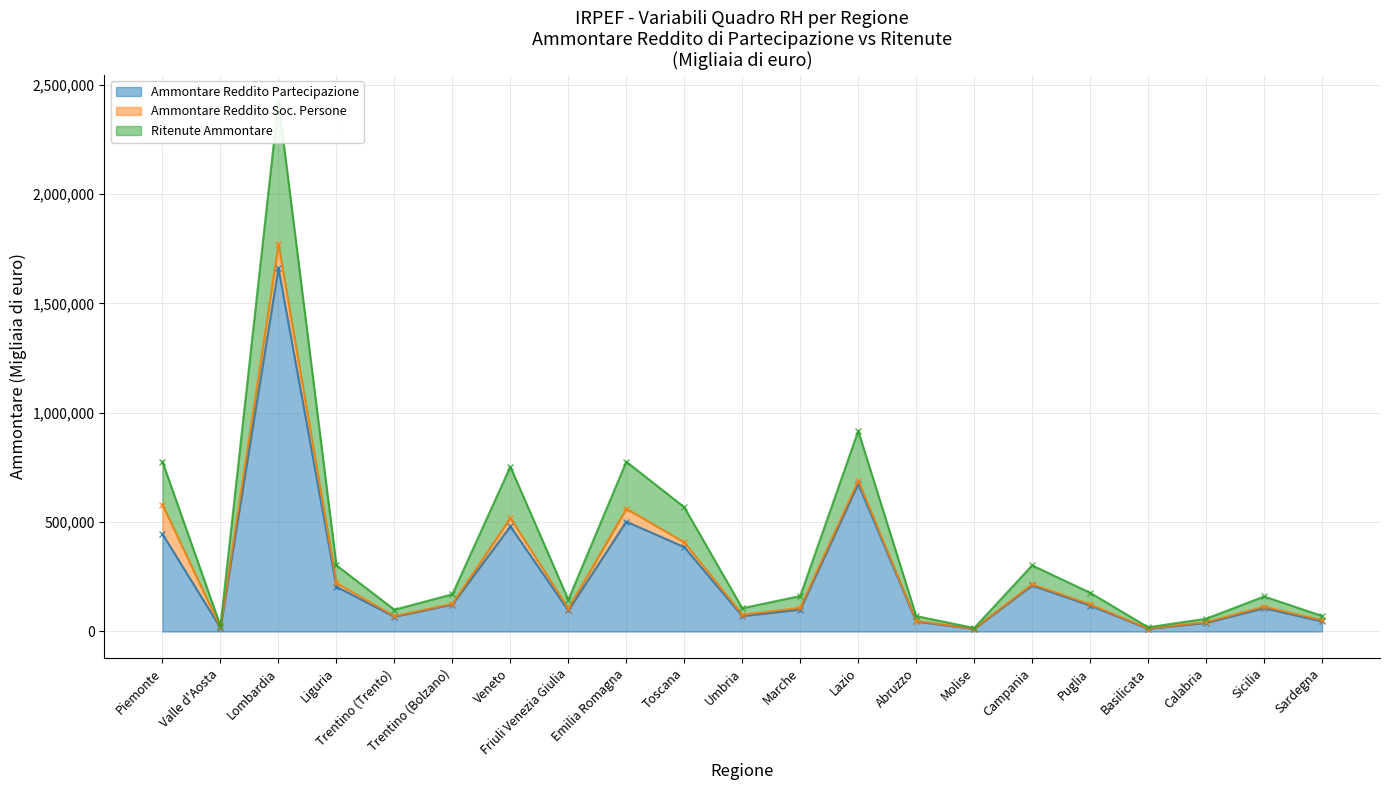

Is it true that Ammontare Reddito Partecipazione equals 118700 at Puglia?

True